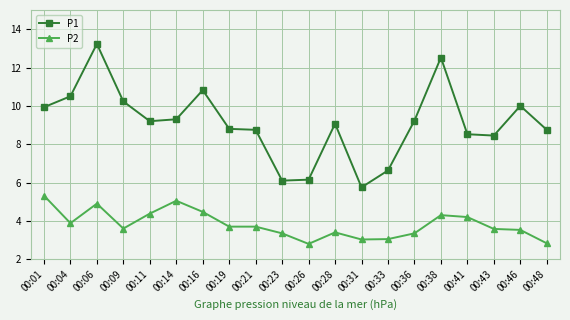

Does the chart display data point markers on the line(s)?

Yes